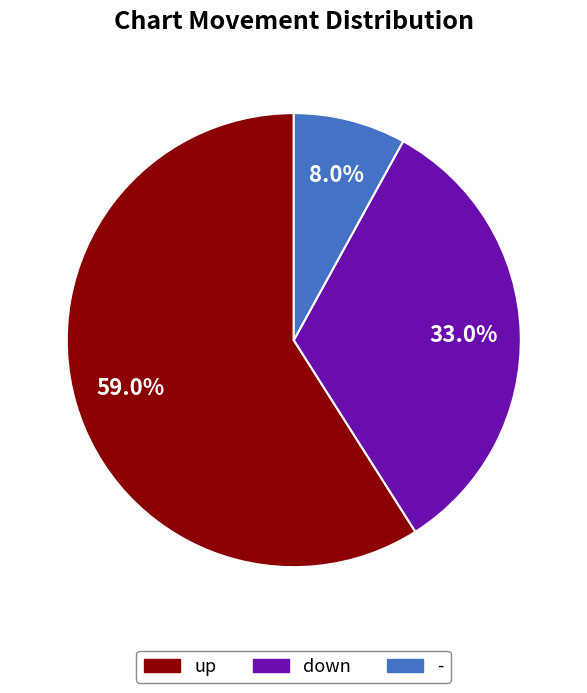

Which slice represents more than half of the pie?

up